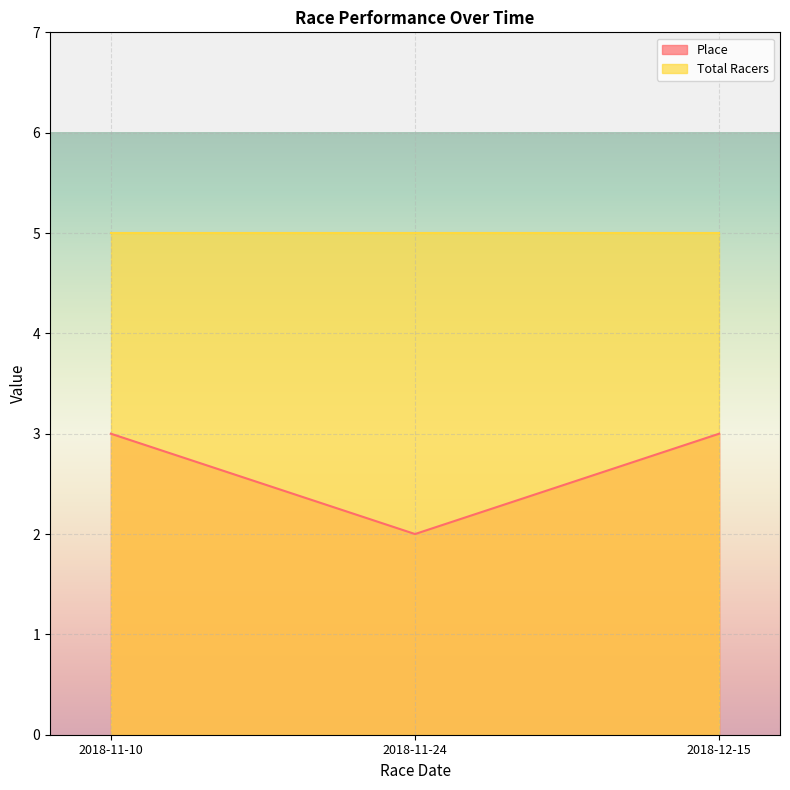

The value at 2018-11-10 is 2. True or false?

False